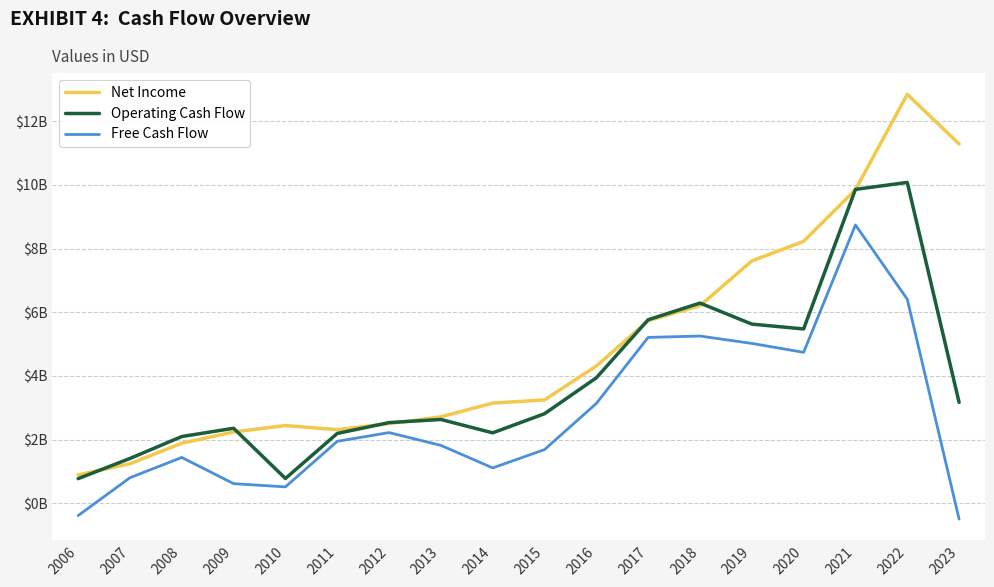

Does the chart display data point markers on the line(s)?

No